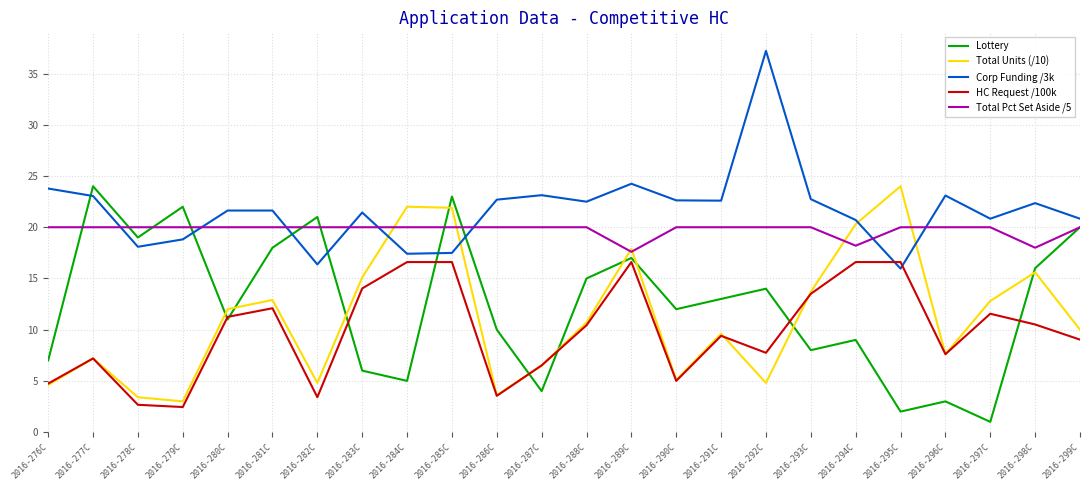

What is the spread (max minus min) of values at 2016-292C?

32.4